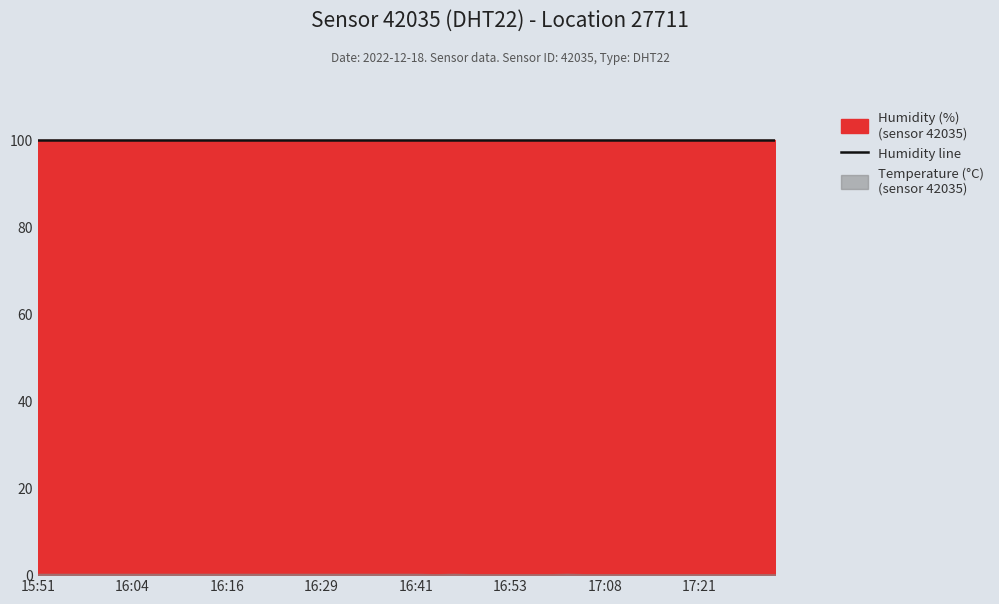

The temperature series shows 0.3 at 15:54. True or false?

True